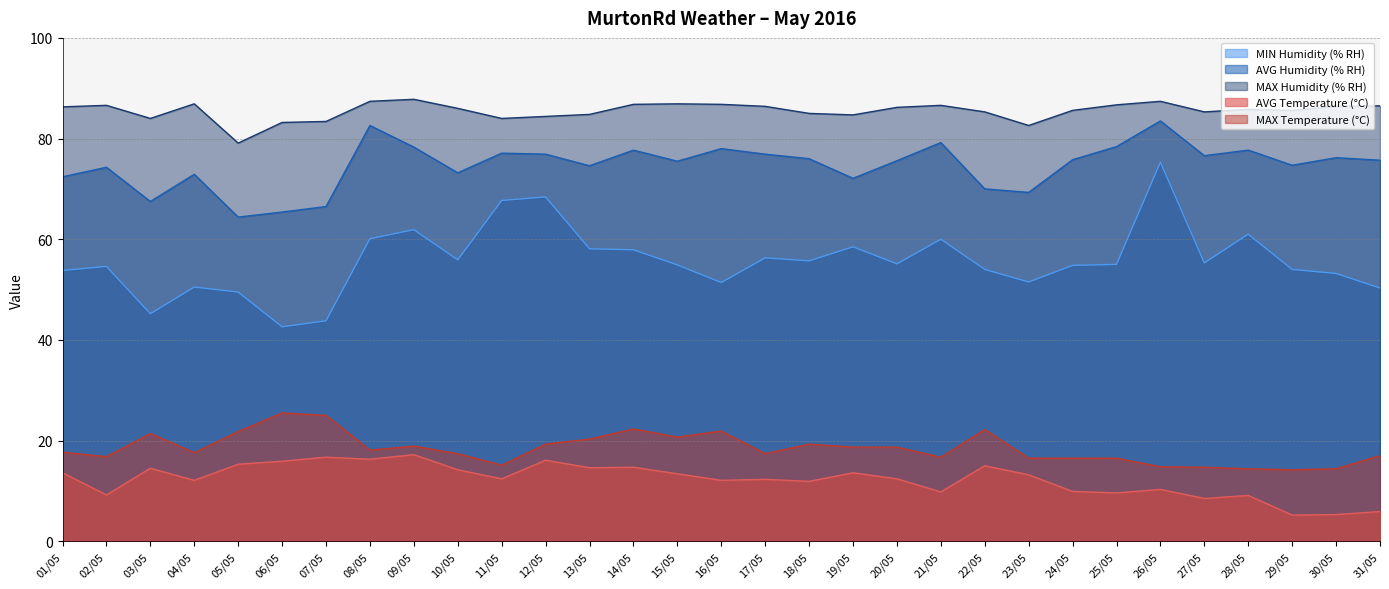

The value of MIN Humidity (% RH) at 05/05 is 49.5. True or false?

True